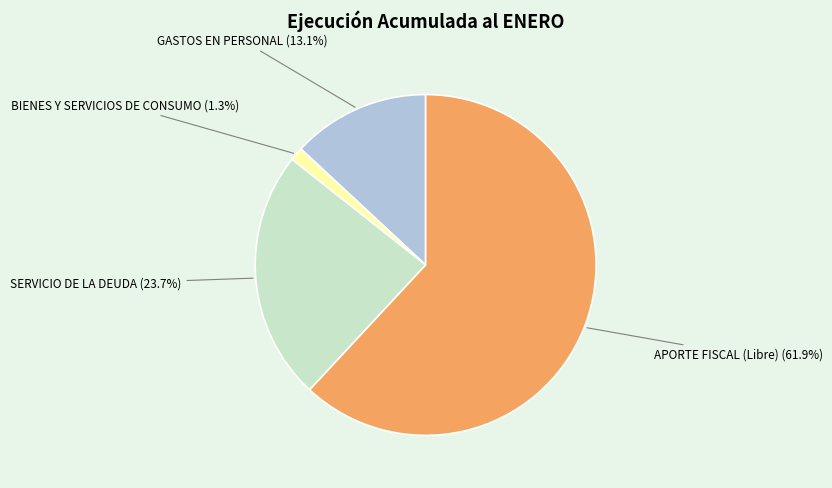

To the nearest percent, what is the difference between the largest and smallest slice percentages?

61%